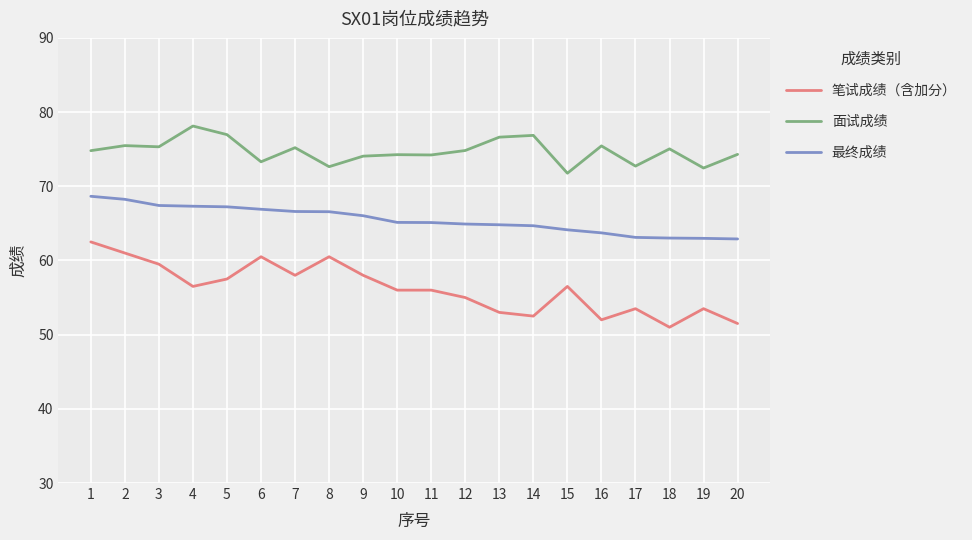

Is it true that 笔试成绩（含加分） equals 60.5 at 8?

True